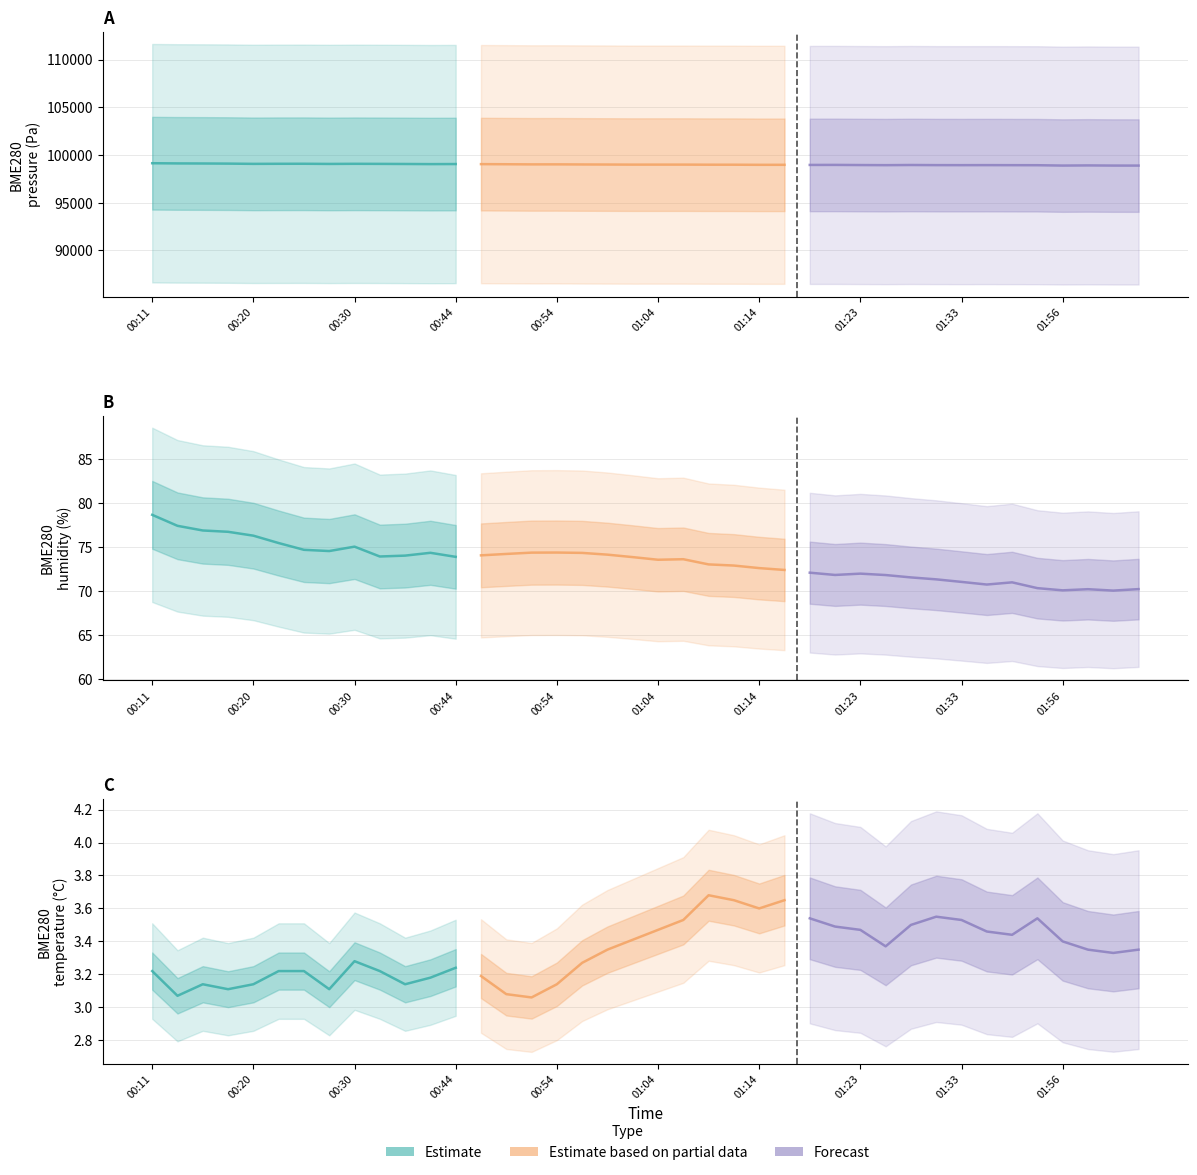

What is the highest value of the BME280_temperature series?

3.7